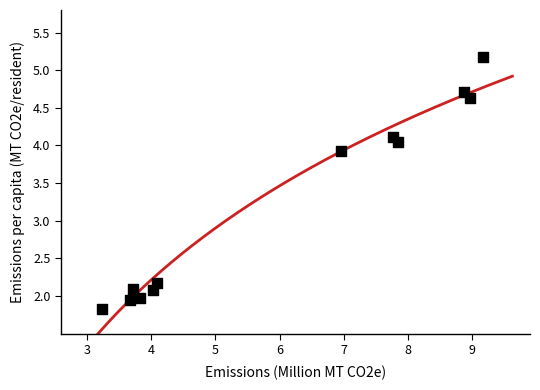

What Y value in the scatter plot is closest to 3?

2.2